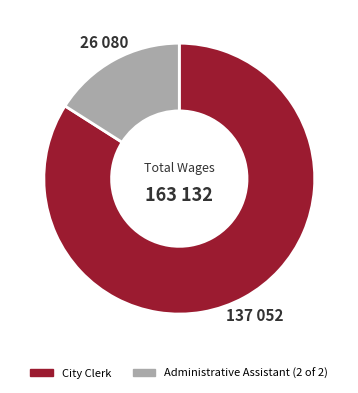

What is the ratio of the value at City Clerk to the value at Administrative Assistant (2 of 2)?

5.3